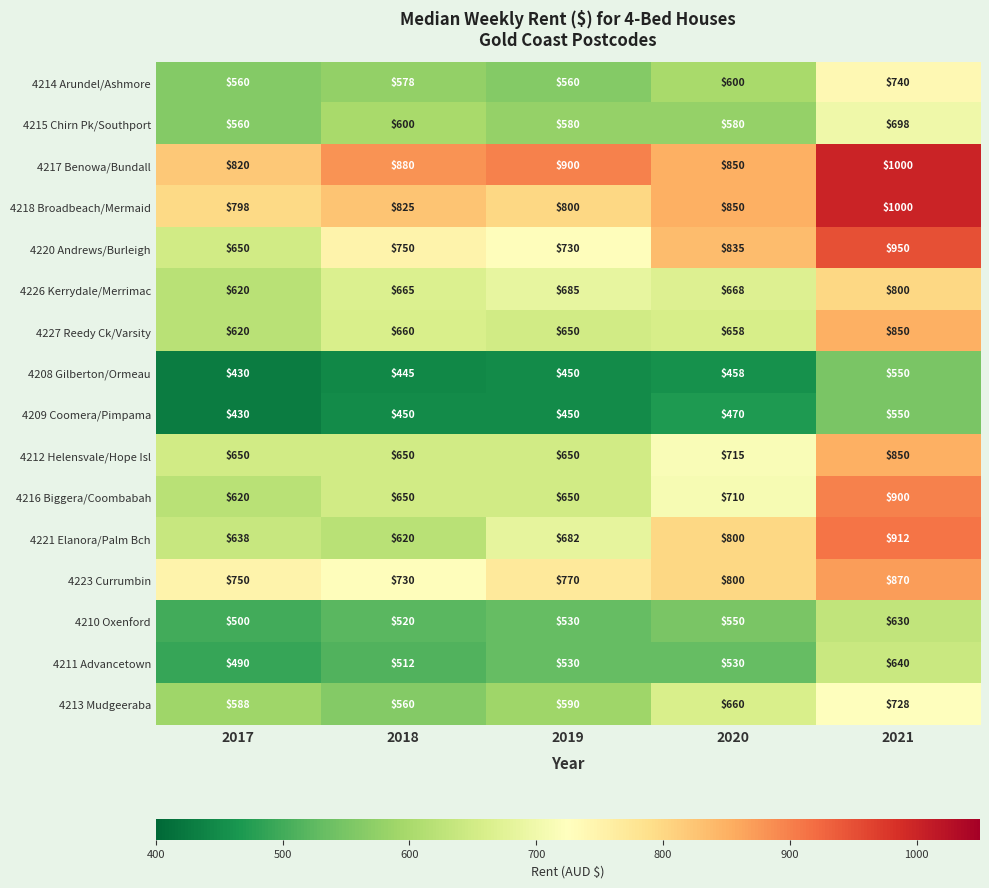

At which category is the sum across all series the highest?

2021